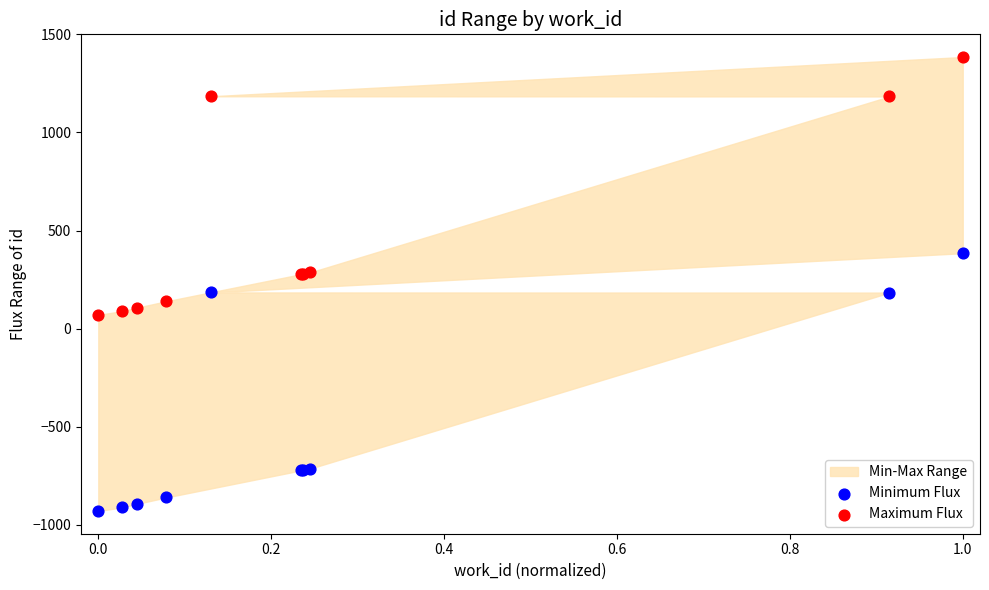

In the Maximum Flux series, what Y value is closest to 727?

286.5